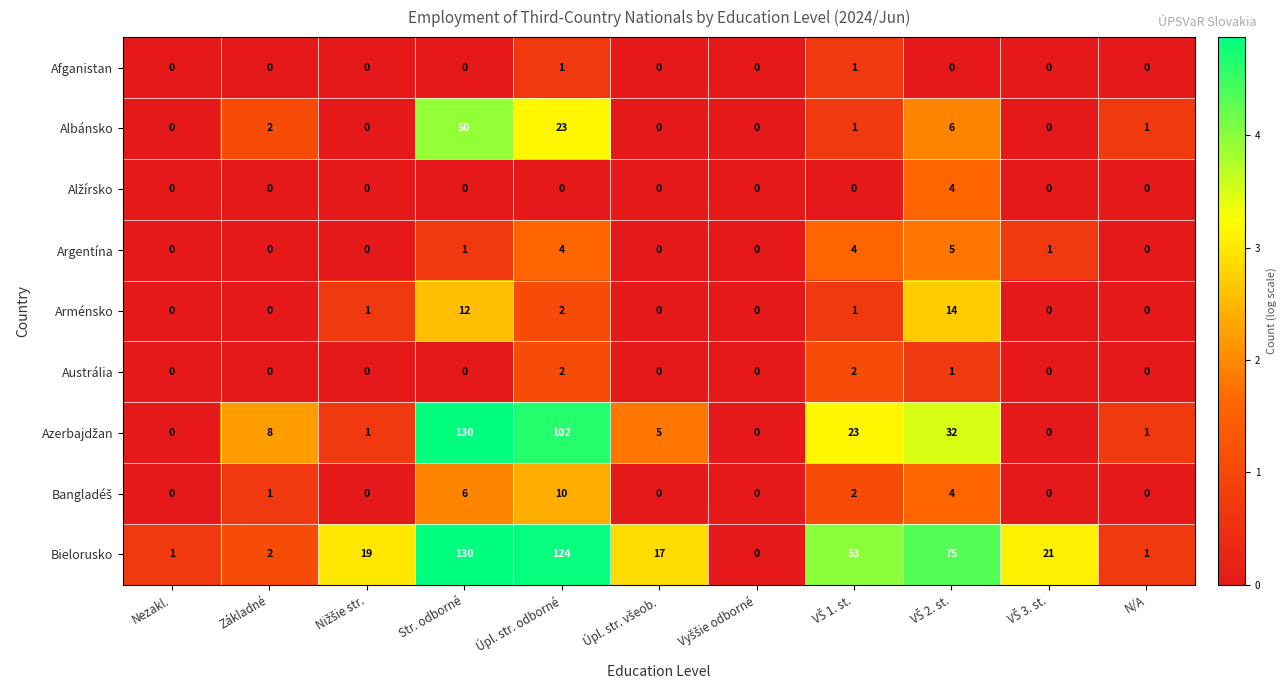

How many positive values does the Argentína series have?

5